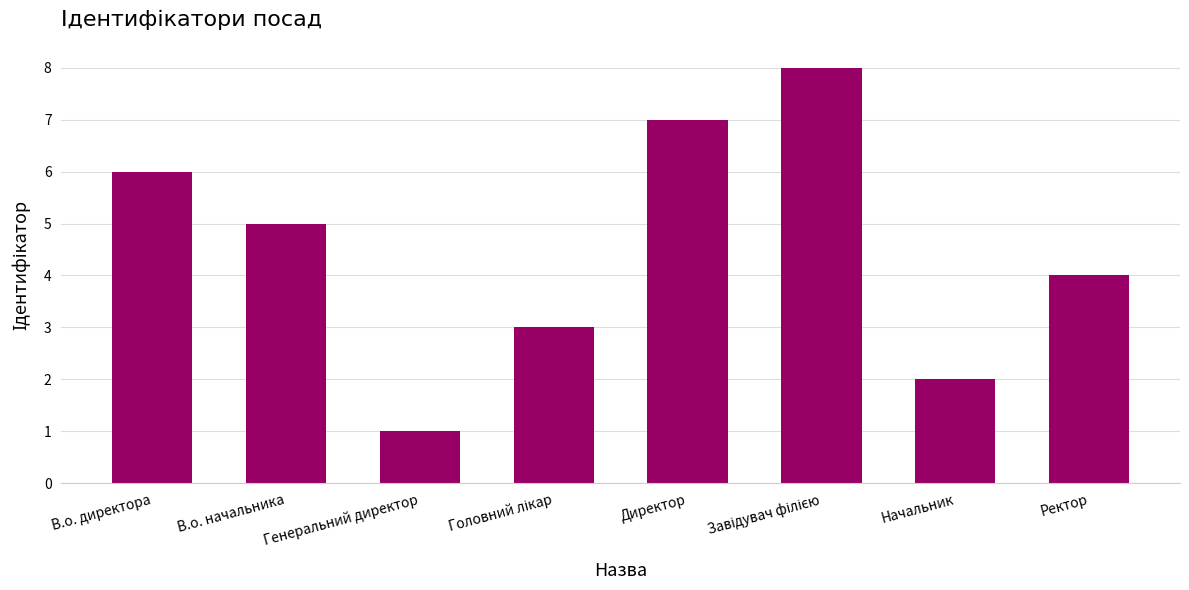

Between Ректор and Генеральний директор, which is larger?

Ректор